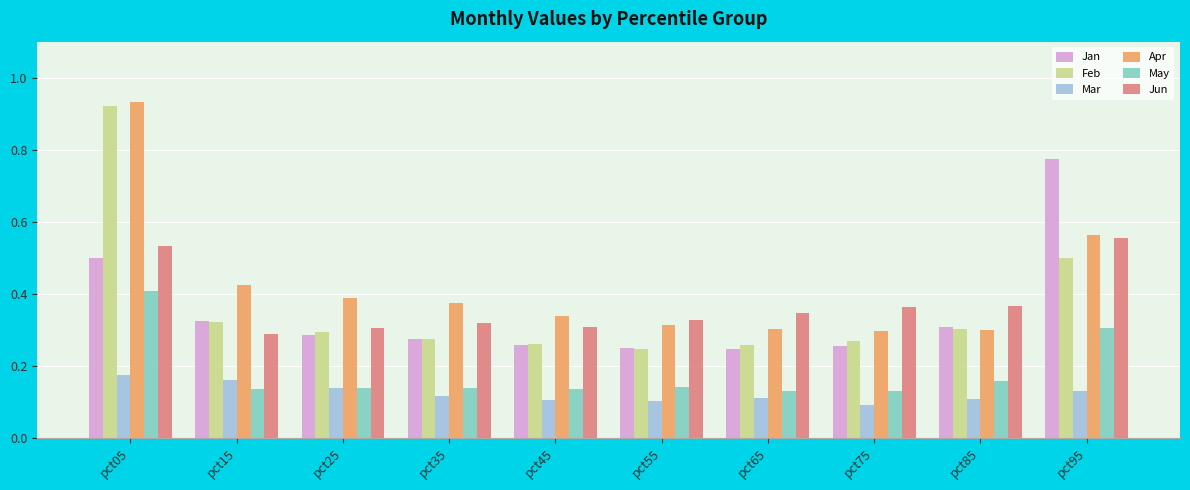

What is the total value across all series at pct55?

1.4